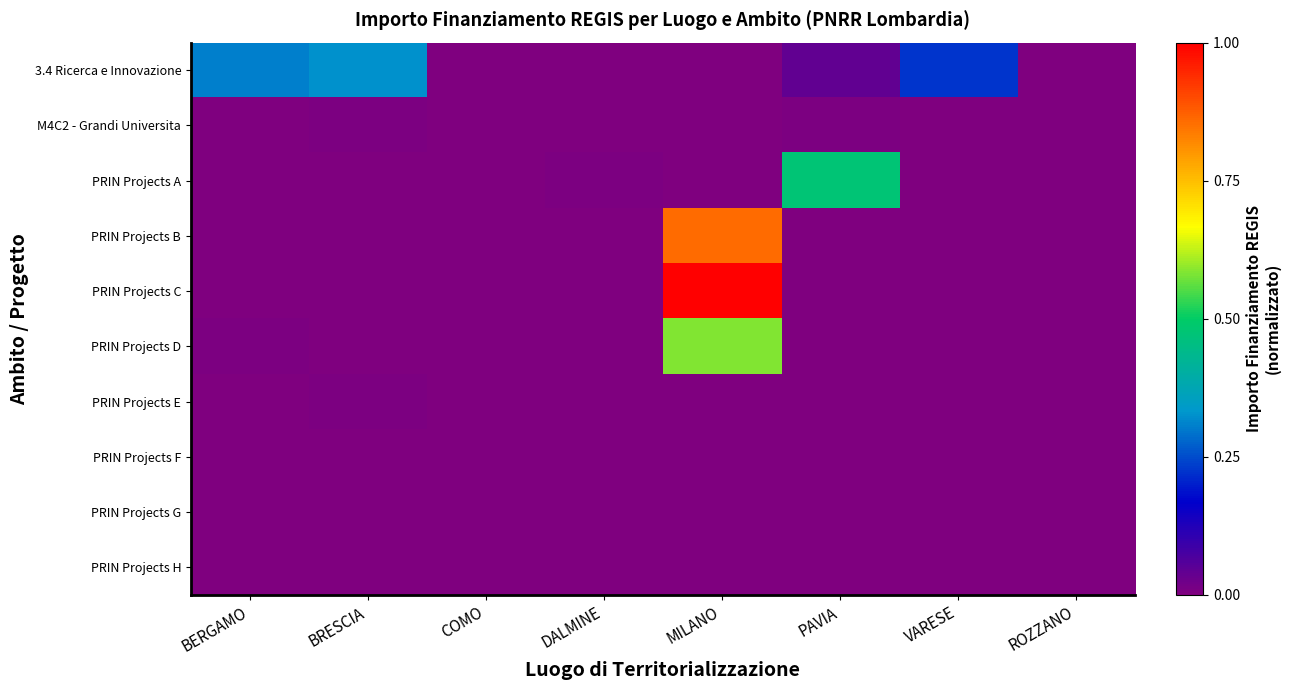

Between DALMINE and MILANO, which series saw the biggest shift?

PRIN Projects C